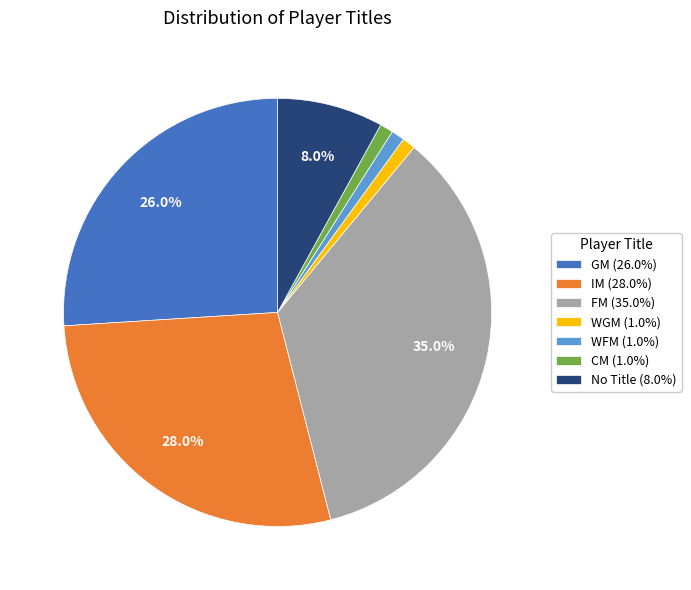

What portion of the pie excludes No Title (8.0%)?

92.0%